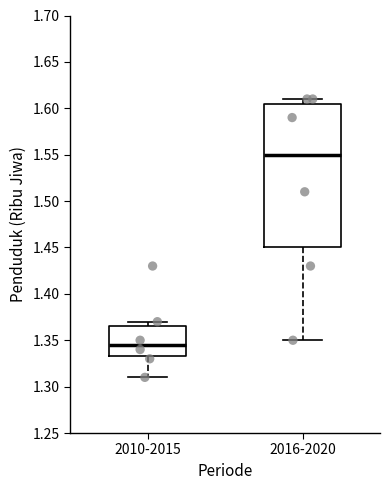

Reading left to right, transcribe this box plot: for each box, give where its median line is, the range the box spans, and where its two whiskers end, as read against the y-axis. The values are not printed on the chart, so give them approximately, as read against the axis.

2010-2015: median 1.345, box 1.335 to 1.365, whiskers 1.310 to 1.370
2016-2020: median 1.550, box 1.450 to 1.605, whiskers 1.350 to 1.610